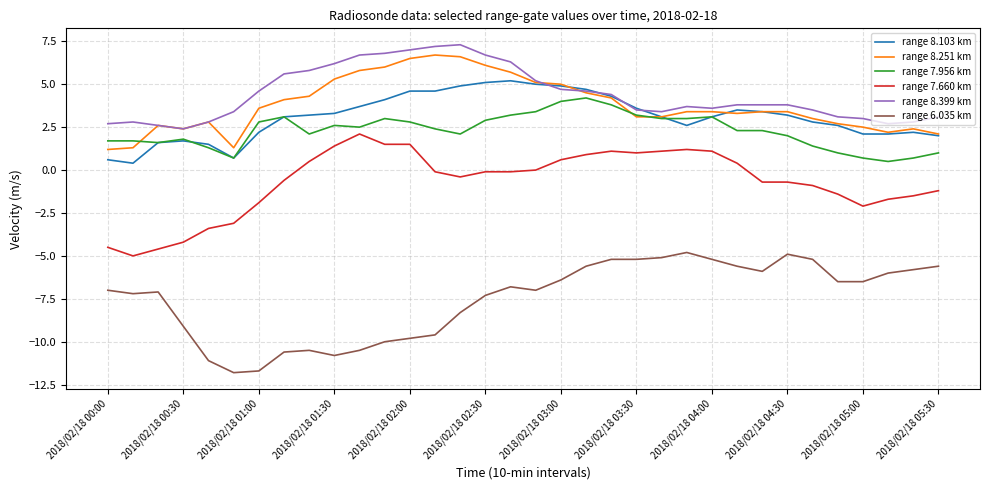

Reading right to left, transcribe all the data shown in this chart.

range 8.103 km: 2.0	2.2	2.1	2.1	2.6	2.8	3.2	3.4	3.5	3.1	2.6	3.1	3.6	4.3	4.7	4.9	5.0	5.2	5.1	4.9	4.6	4.6	4.1	3.7	3.3	3.2	3.1	2.2	0.7	1.5	1.7	1.6	0.4	0.6
range 8.251 km: 2.1	2.4	2.2	2.5	2.7	3.0	3.4	3.4	3.3	3.4	3.4	3.1	3.1	4.2	4.5	5.0	5.1	5.7	6.1	6.6	6.7	6.5	6.0	5.8	5.3	4.3	4.1	3.6	1.3	2.8	2.4	2.6	1.3	1.2
range 7.956 km: 1.0	0.7	0.5	0.7	1.0	1.4	2.0	2.3	2.3	3.1	3.0	3.0	3.2	3.8	4.2	4.0	3.4	3.2	2.9	2.1	2.4	2.8	3.0	2.5	2.6	2.1	3.1	2.8	0.7	1.3	1.8	1.6	1.7	1.7
range 7.660 km: -1.2	-1.5	-1.7	-2.1	-1.4	-0.9	-0.7	-0.7	0.4	1.1	1.2	1.1	1.0	1.1	0.9	0.6	0.0	-0.1	-0.1	-0.4	-0.1	1.5	1.5	2.1	1.4	0.5	-0.6	-1.9	-3.1	-3.4	-4.2	-4.6	-5.0	-4.5
range 8.399 km: 3.1	2.8	2.7	3.0	3.1	3.5	3.8	3.8	3.8	3.6	3.7	3.4	3.5	4.4	4.6	4.7	5.2	6.3	6.7	7.3	7.2	7.0	6.8	6.7	6.2	5.8	5.6	4.6	3.4	2.8	2.4	2.6	2.8	2.7
range 6.035 km: -5.6	-5.8	-6.0	-6.5	-6.5	-5.2	-4.9	-5.9	-5.6	-5.2	-4.8	-5.1	-5.2	-5.2	-5.6	-6.4	-7.0	-6.8	-7.3	-8.3	-9.6	-9.8	-10.0	-10.5	-10.8	-10.5	-10.6	-11.7	-11.8	-11.1	-9.1	-7.1	-7.2	-7.0